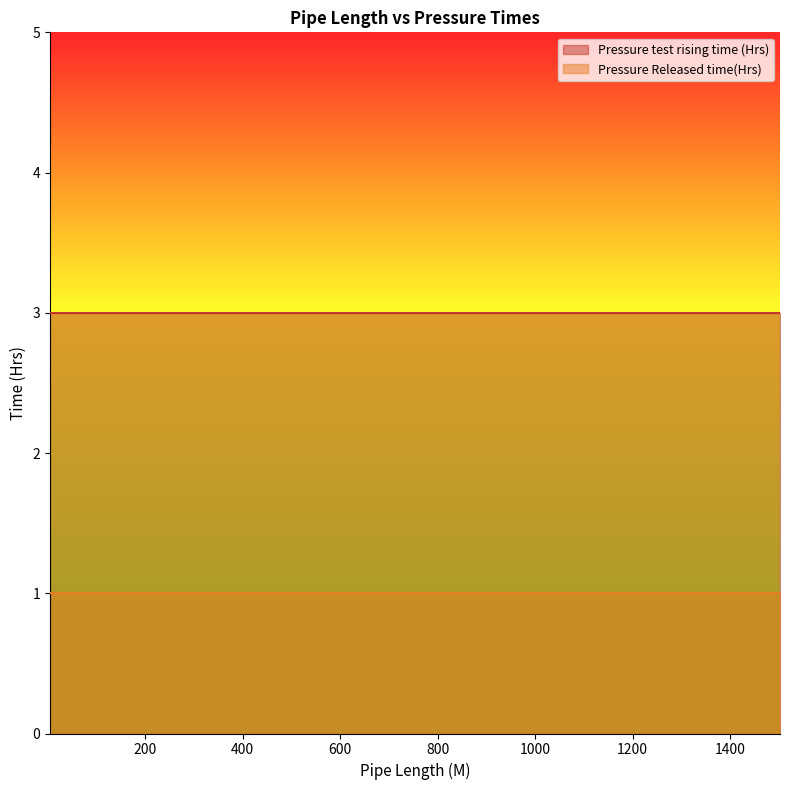

Which series has the largest range (max minus min)?

Pressure test rising time (Hrs)